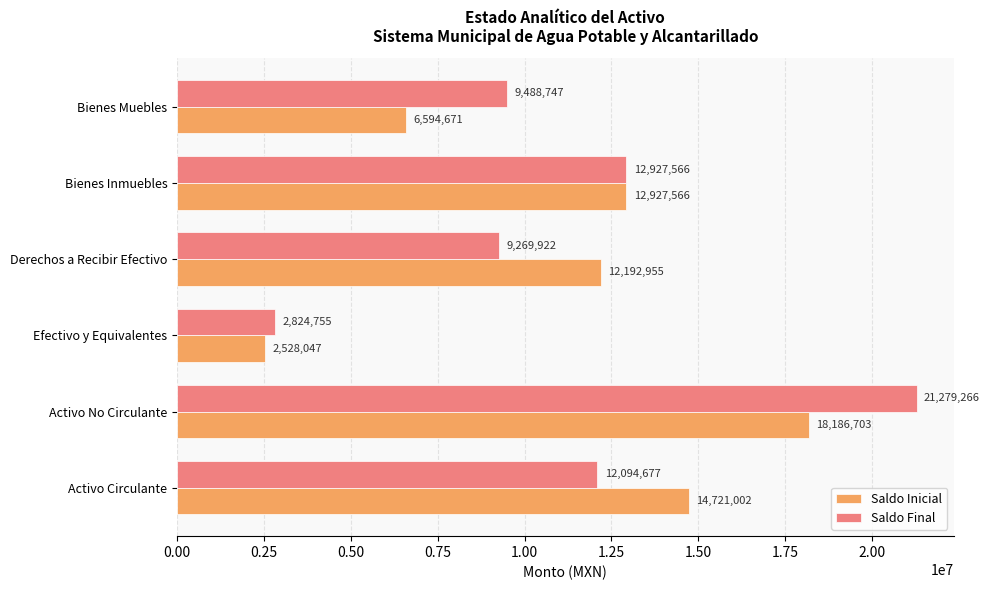

Count the number of data series in this chart.

2